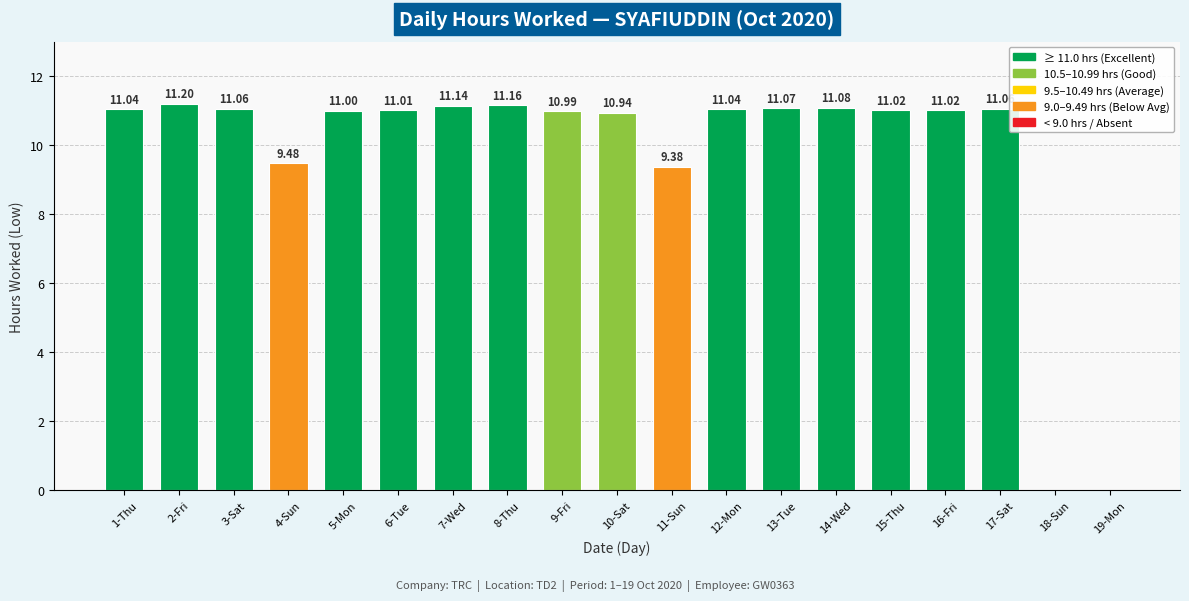

Which has a higher value, 2-Fri or 16-Fri?

2-Fri